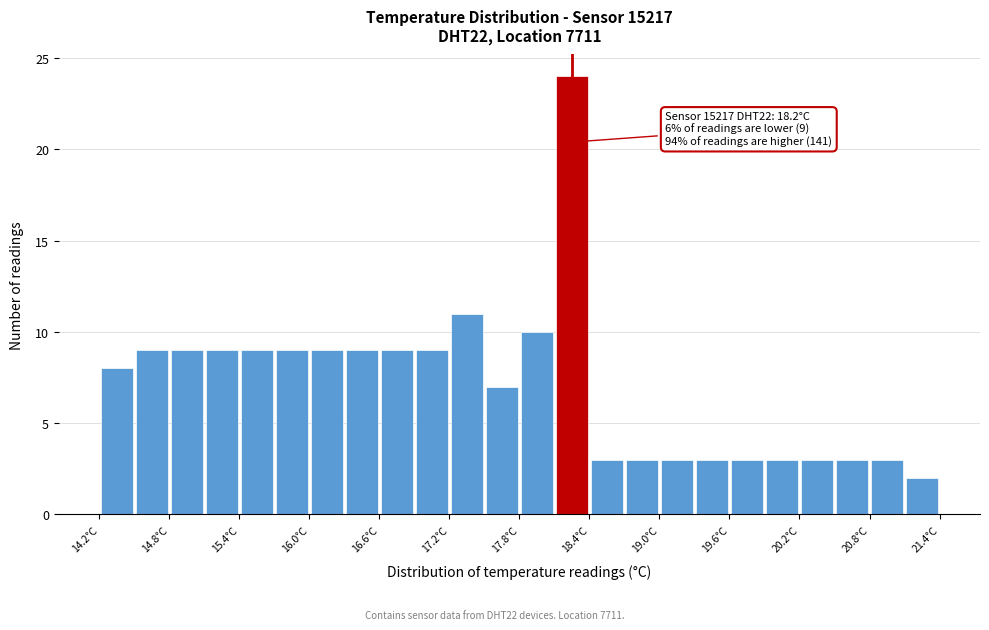

Read against the x-axis, roughly where is the centre of the tallest bar?

18.2